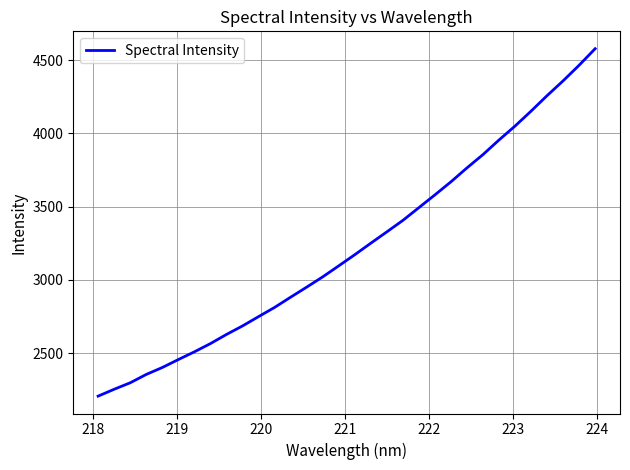

What is the maximum value shown in the chart?

4577.4